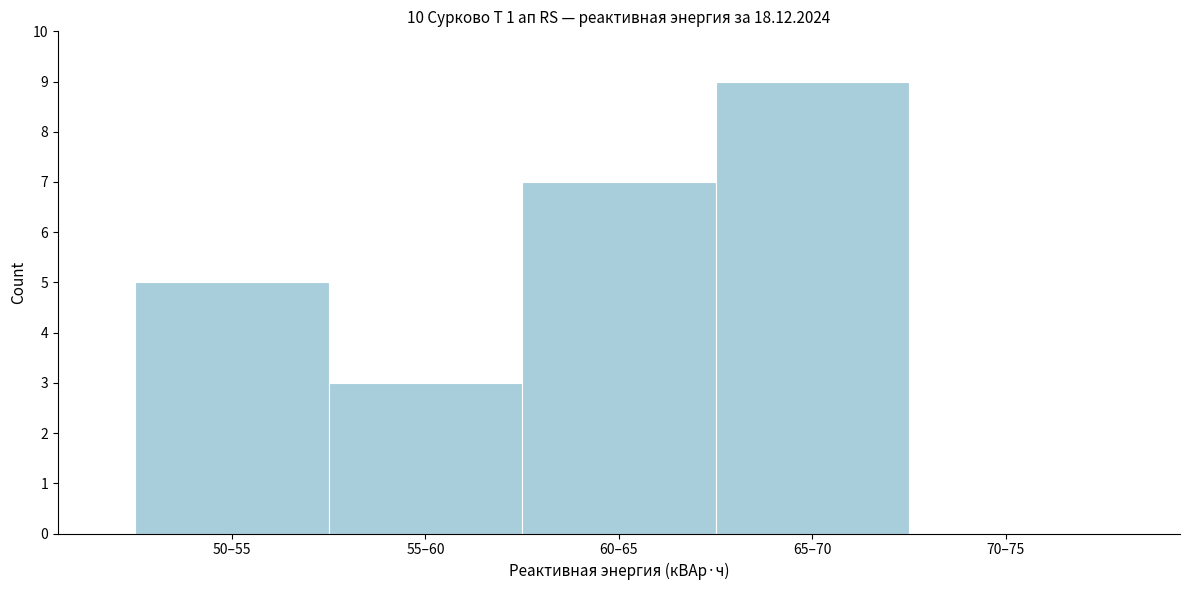

Reading right to left, transcribe all the data shown in this chart.

70–75=0	65–70=9	60–65=7	55–60=3	50–55=5